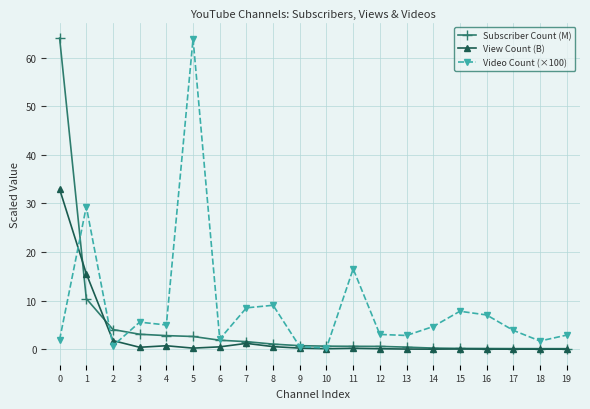

What is the difference between the highest and lowest values at 0?

62.0